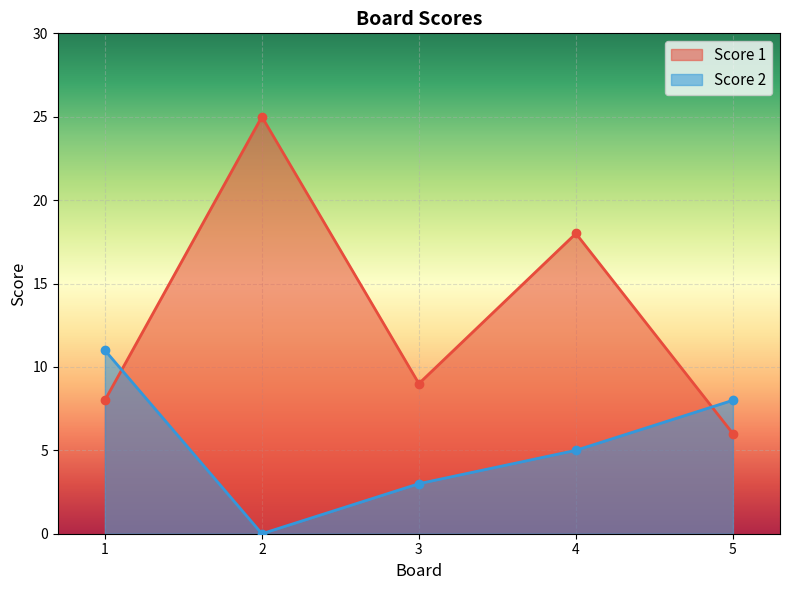

Where is the first local maximum for Score 1?

2